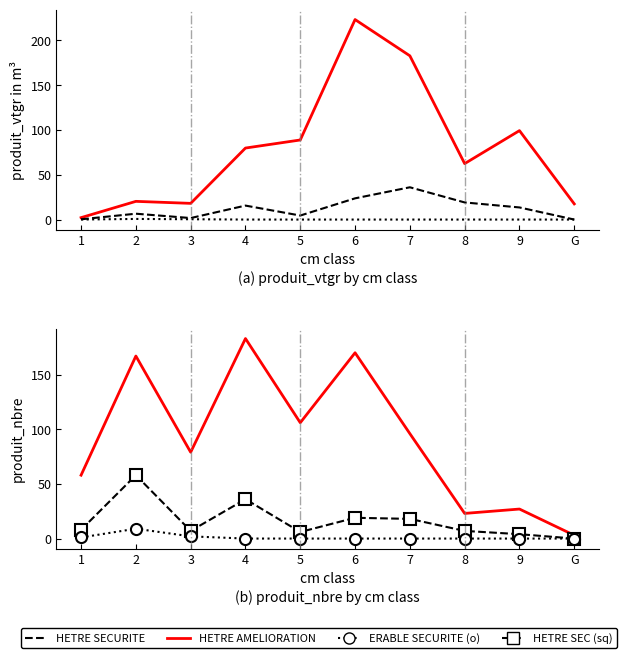

True or false: ERABLE SECURITE and HETRE SECURITE intersect in this chart.

False